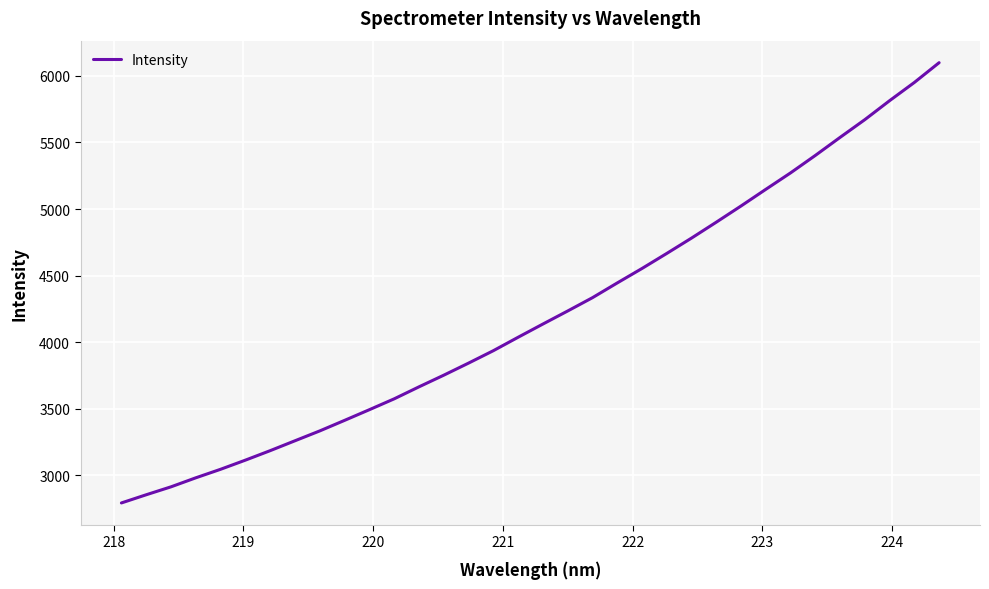

What is the maximum value shown in the chart?

6099.0